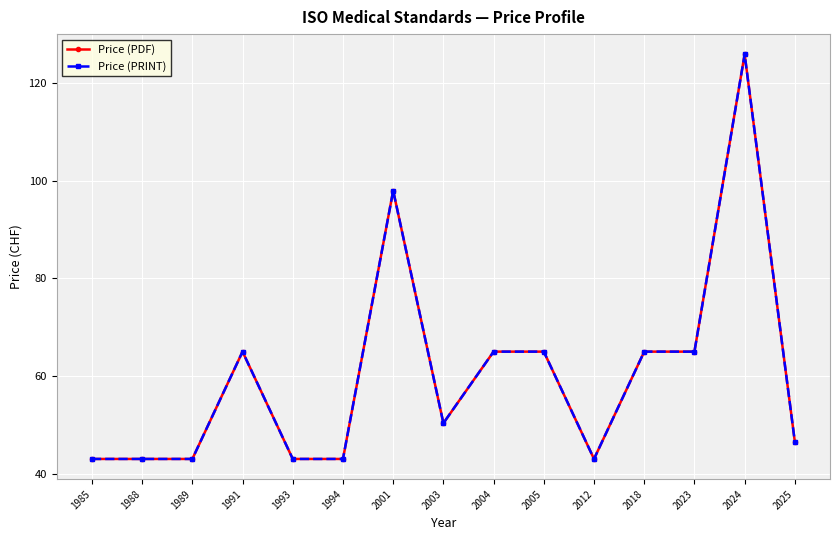

Is this an area chart (filled region under the line)?

No